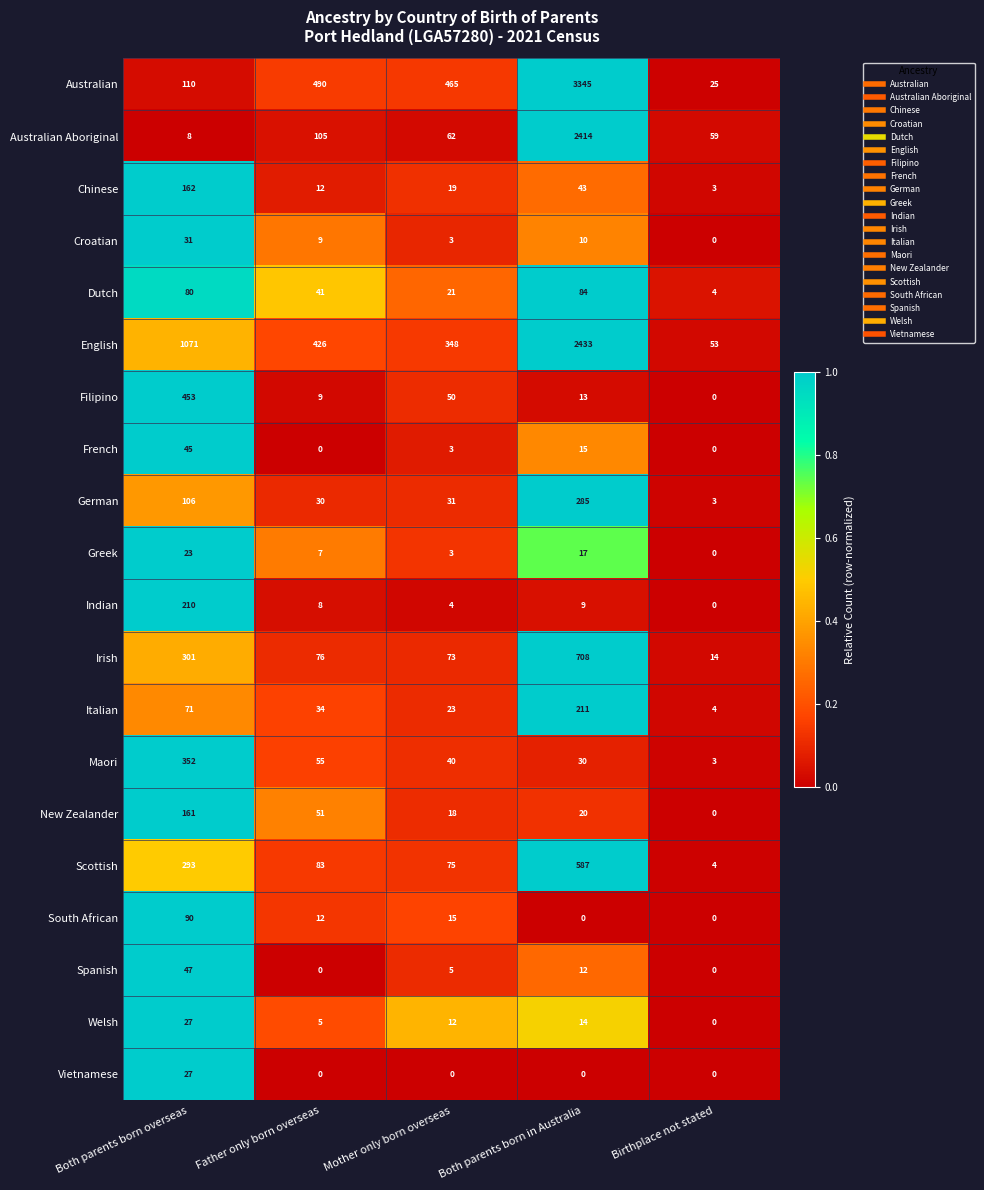

Which series changed the most between Both parents born in Australia and Birthplace not stated?

Australian